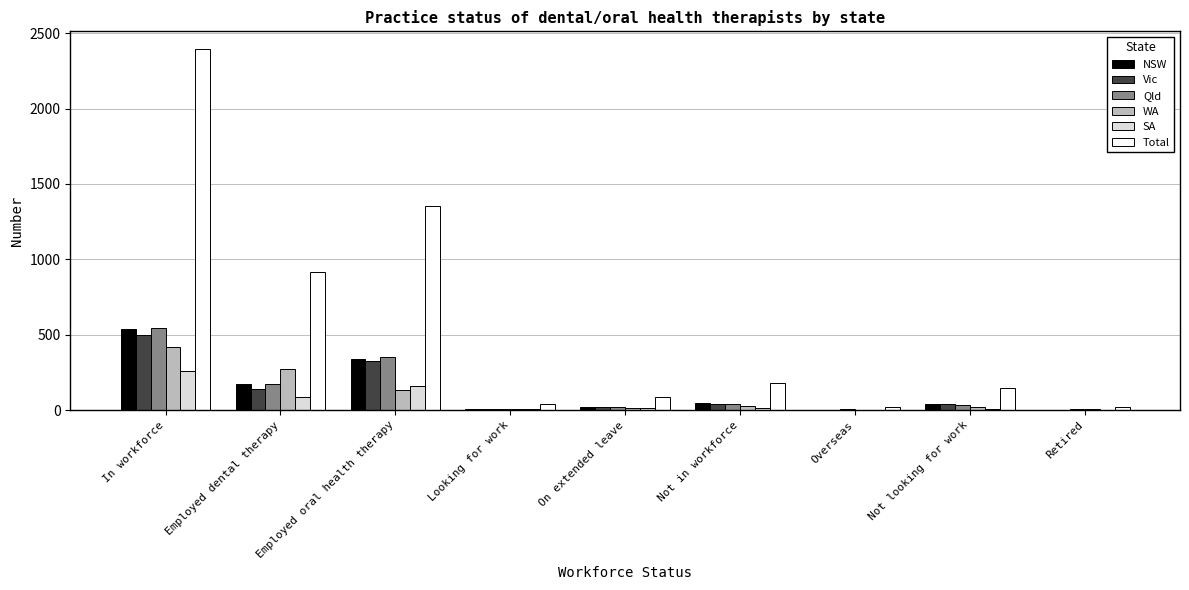

How many series are shown in this chart?

6